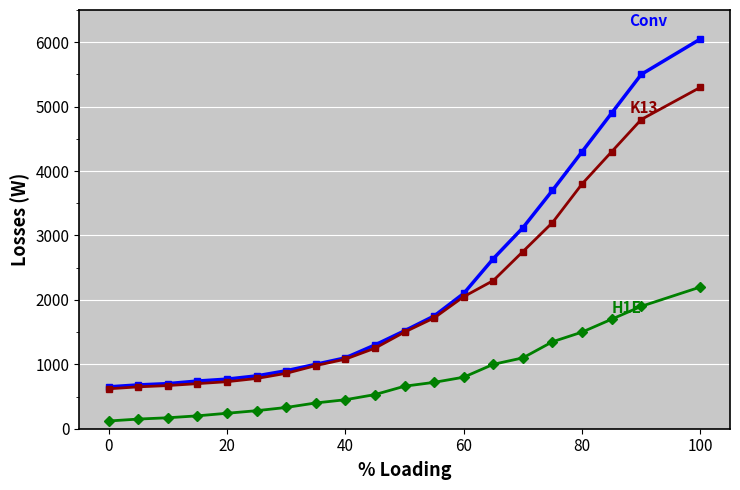

What is the maximum value shown in the chart?

6050